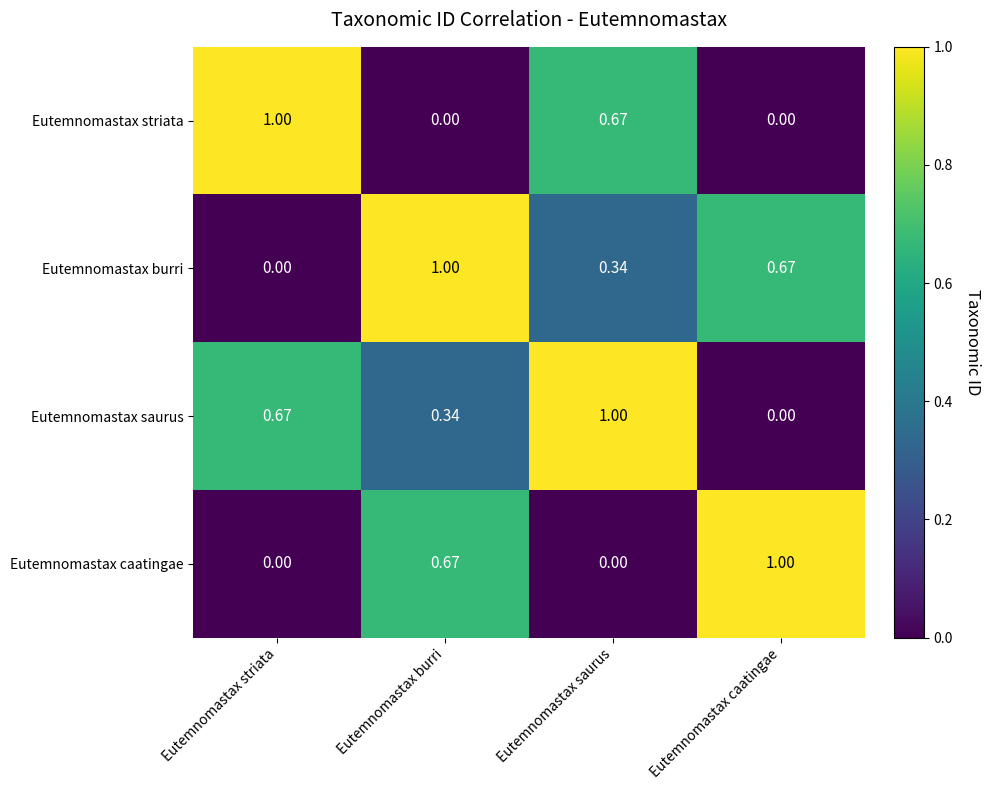

At which label does Eutemnomastax saurus reach its peak?

Eutemnomastax saurus